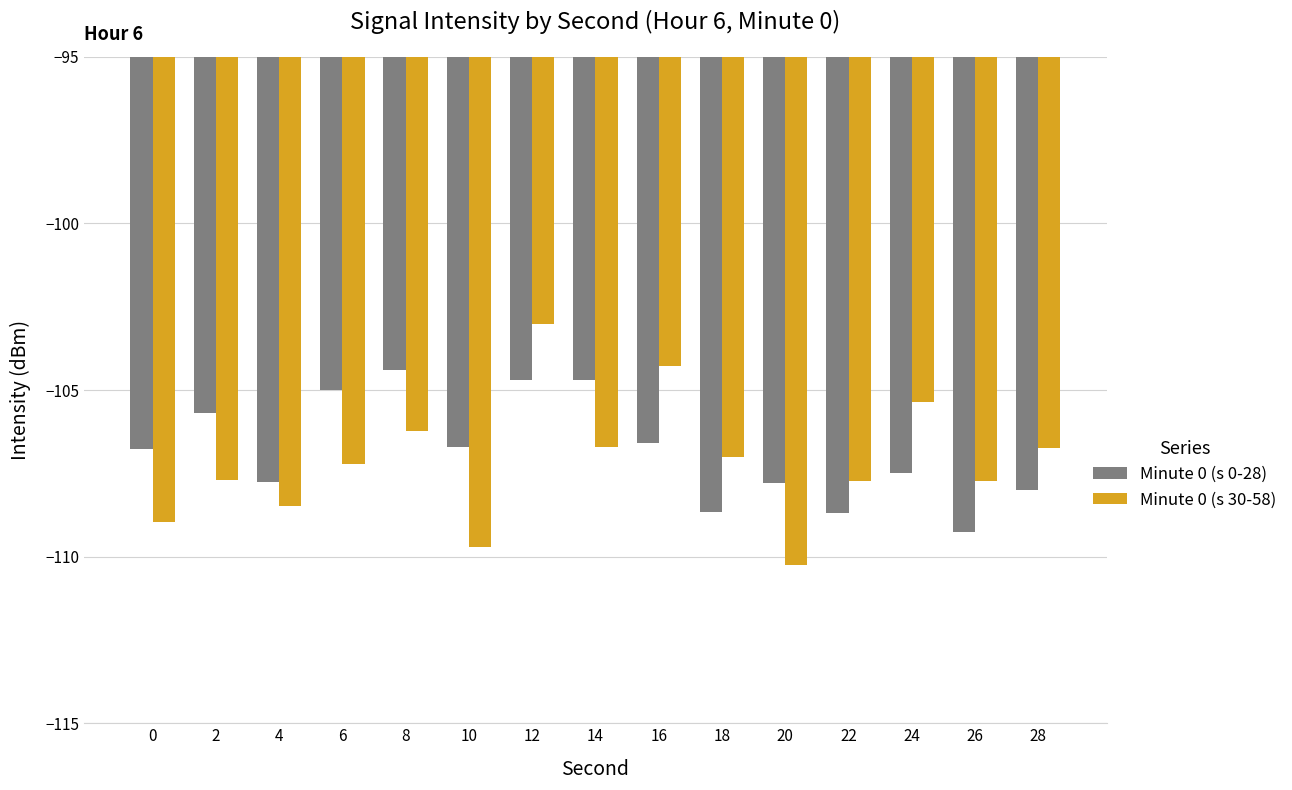

At which category is the sum across all series the highest?

12